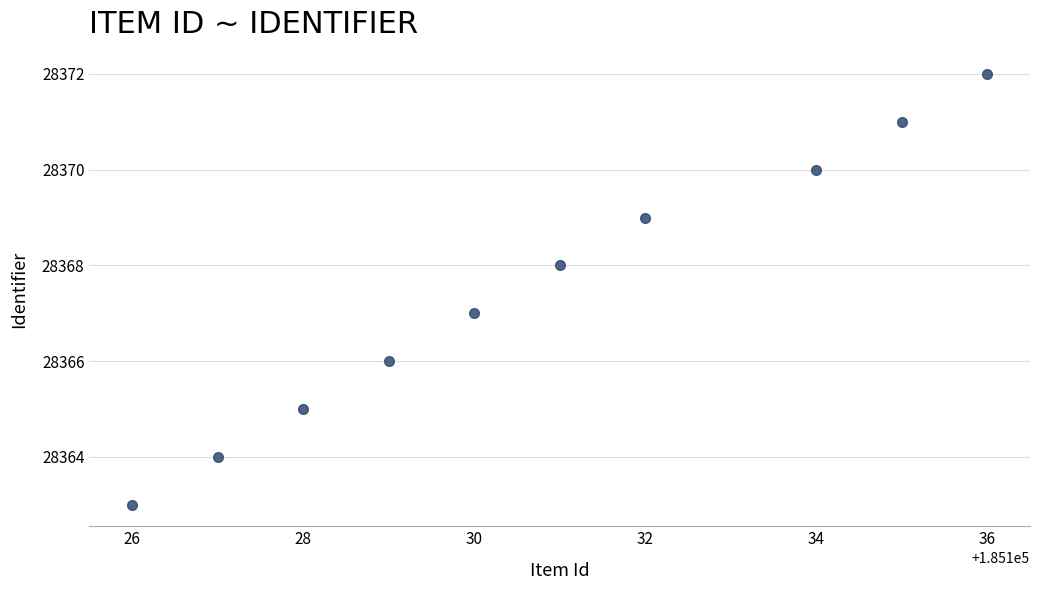

What is the average X value?

185131